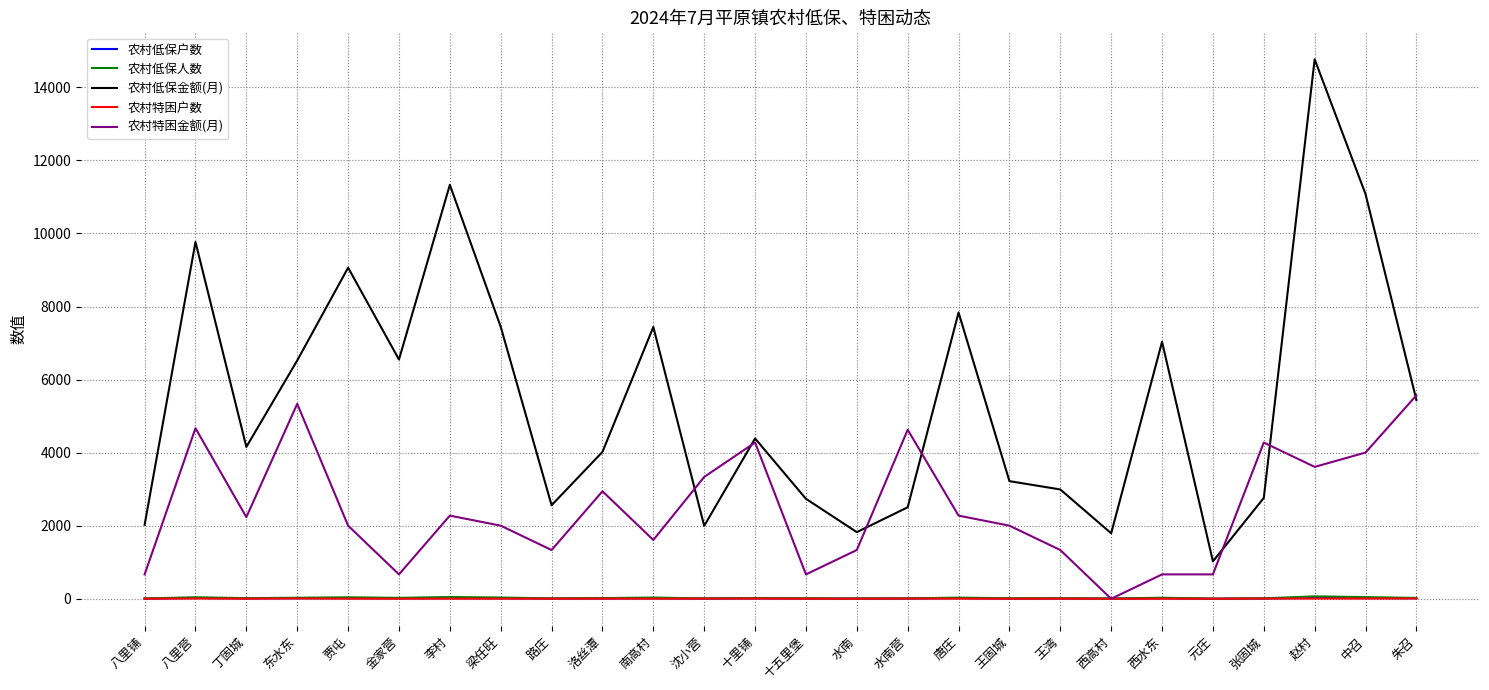

At how many categories does at least one series exceed 3879?

17